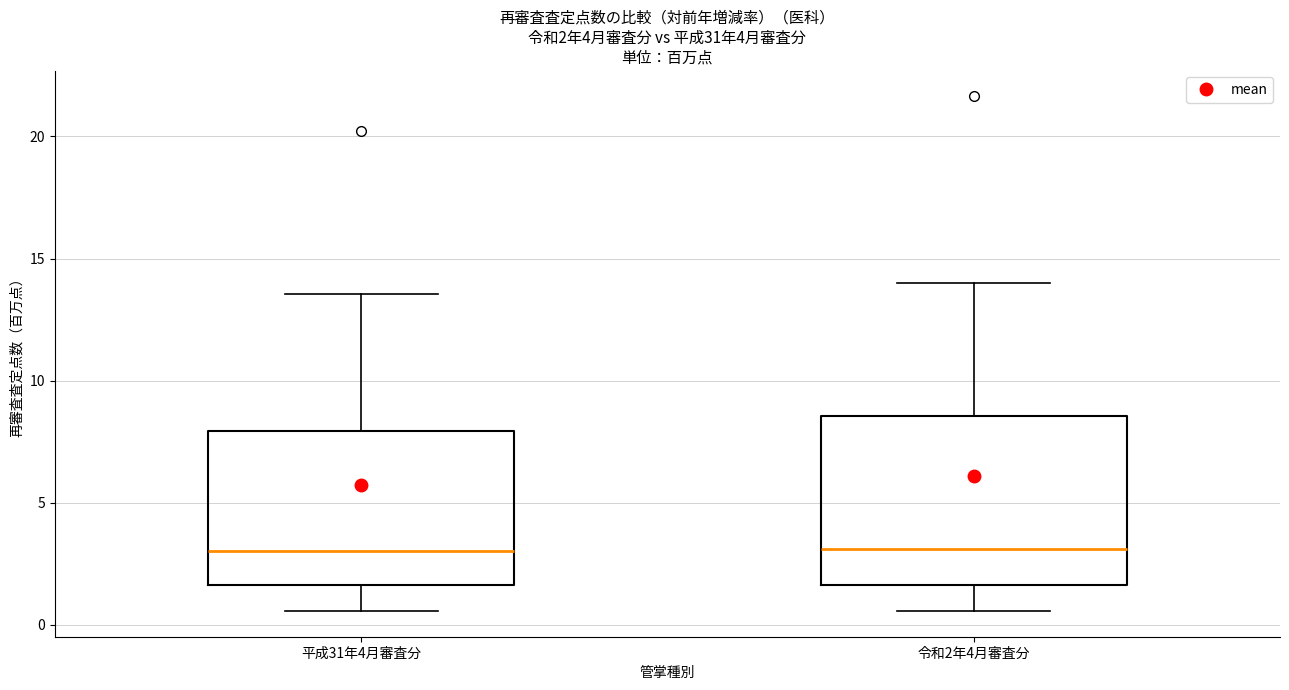

Comparing the boxes themselves (not the whiskers), which one is the tallest?

令和2年4月審査分